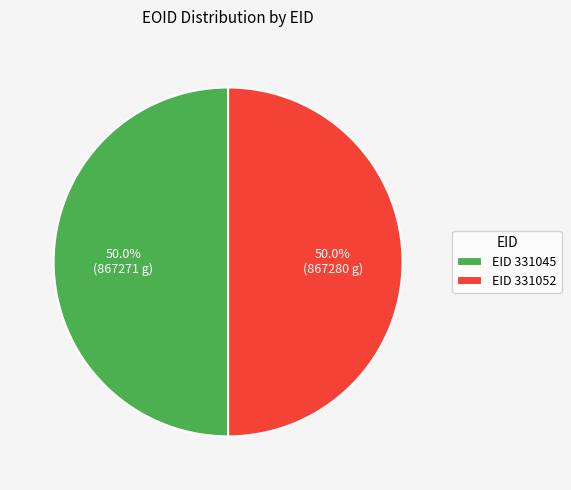

Combined, do EID 331045 and EID 331052 account for over 50%?

Yes